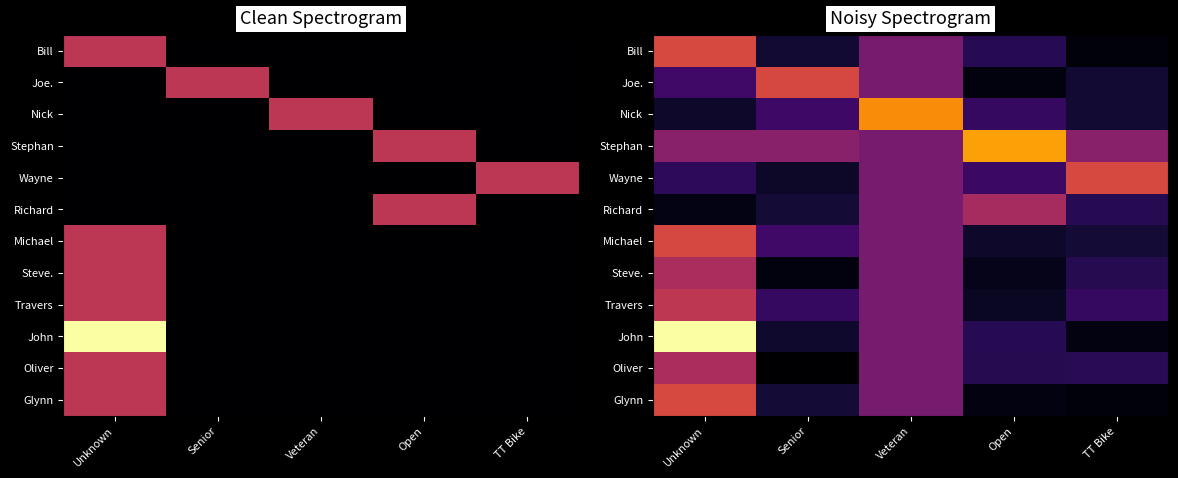

At which label is Steve. closest to 0?

Senior